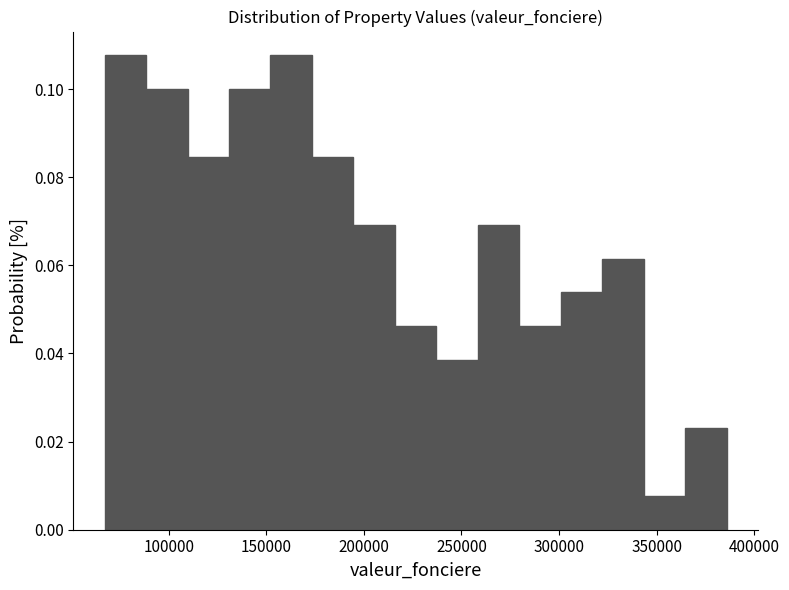

Reading left to right, transcribe this chart: for each bar, give the range it covers on the x-axis and its height. Neither the bar edges nor the heights are printed on the chart, so give them approximately, as read against the axes.

65000 to 90000: 0.108
90000 to 110000: 0.100
110000 to 130000: 0.084
130000 to 150000: 0.100
150000 to 175000: 0.108
175000 to 195000: 0.084
195000 to 215000: 0.070
215000 to 235000: 0.046
235000 to 260000: 0.038
260000 to 280000: 0.070
280000 to 300000: 0.046
300000 to 320000: 0.054
320000 to 345000: 0.062
345000 to 365000: 0.008
365000 to 385000: 0.024